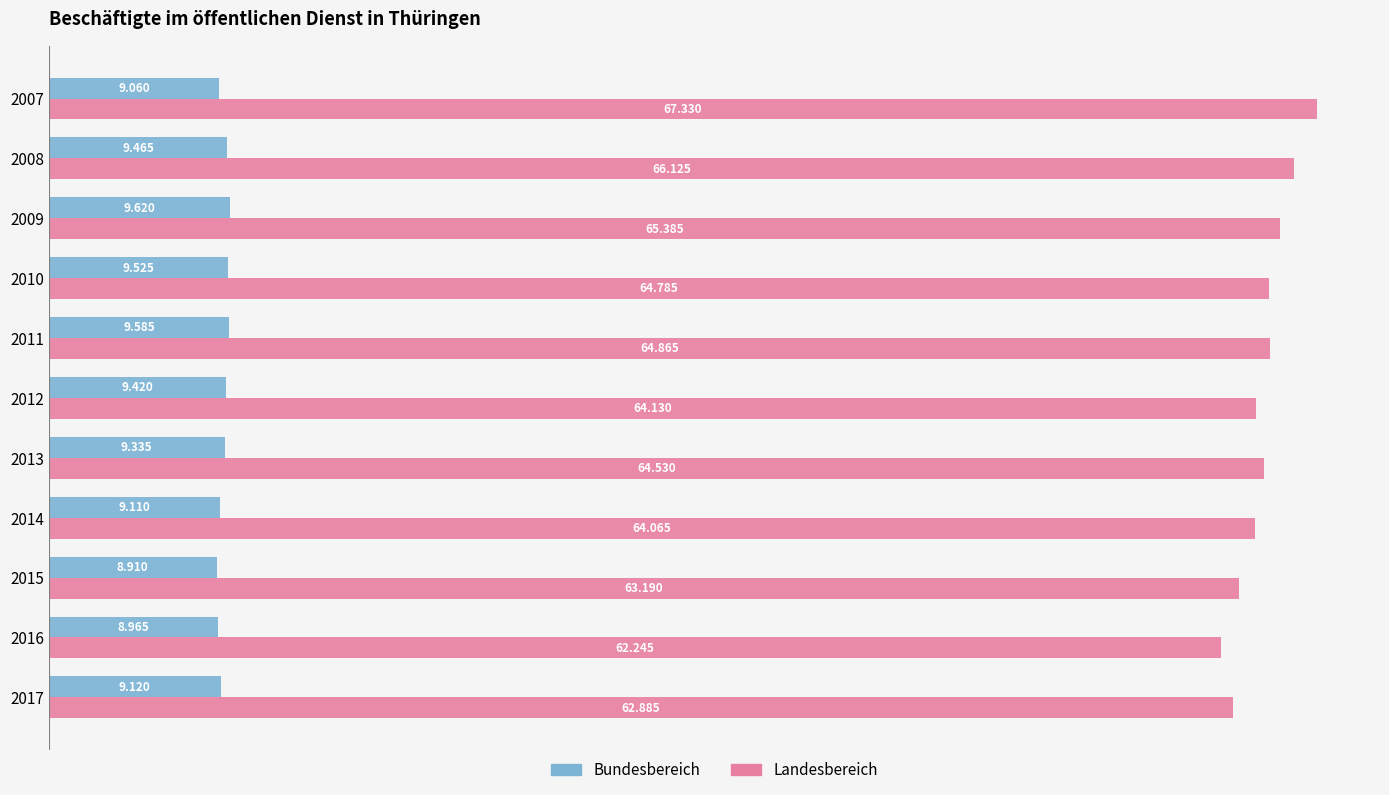

Which series has the largest total across all categories?

Landesbereich